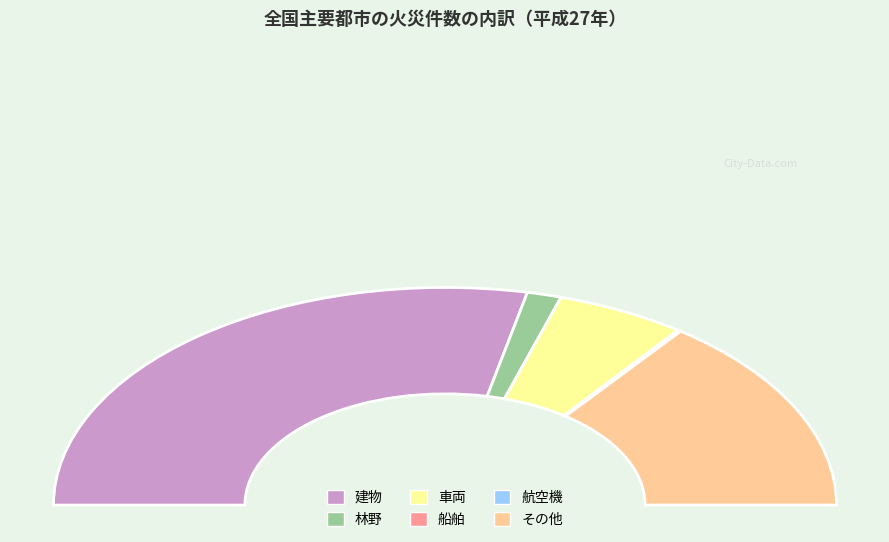

What is the largest slice in the pie chart?

建物